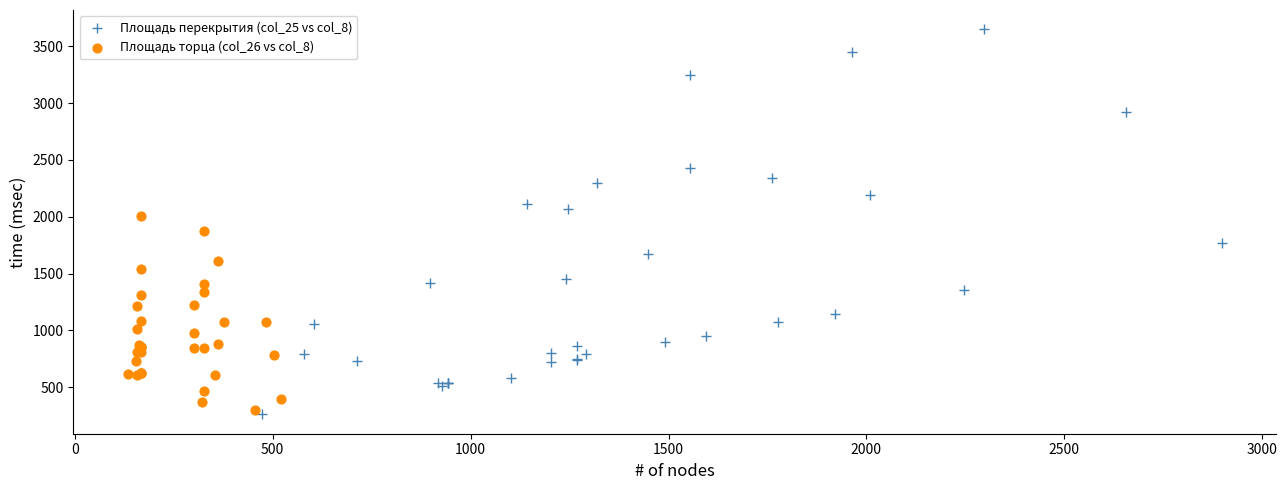

Which series has the largest Y range (max minus min)?

Площадь перекрытия (col_25 vs col_8)